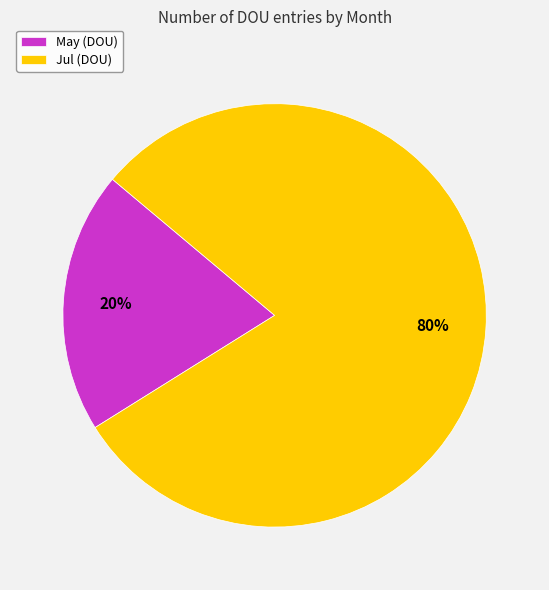

To the nearest percent, what is the difference between the May and Jul slice percentages?

60%